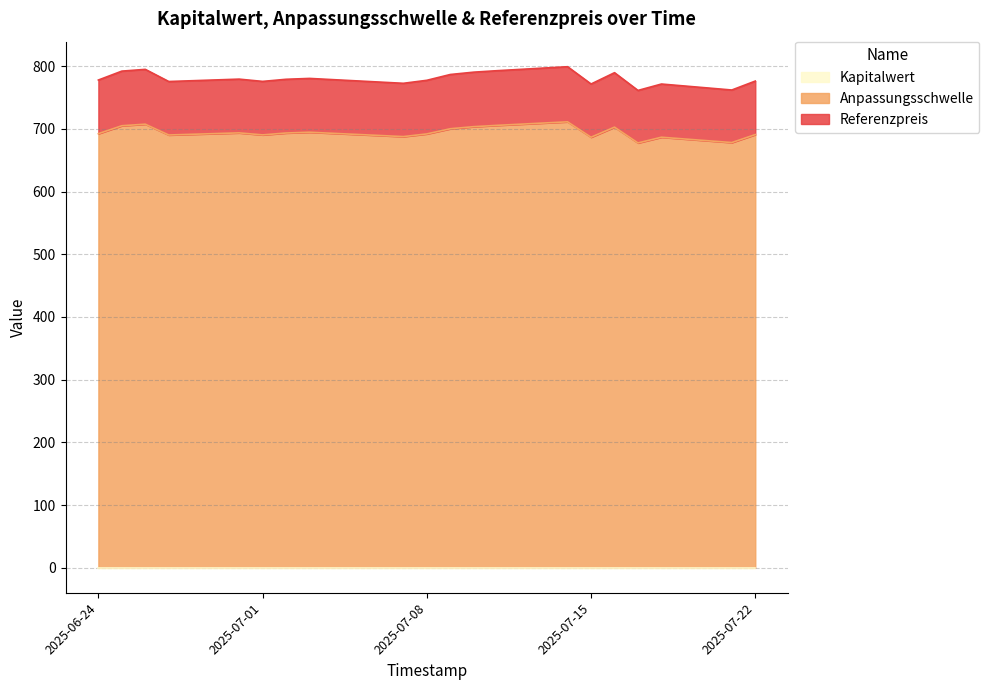

What is the sum of all Referenzpreis values?

15610.4